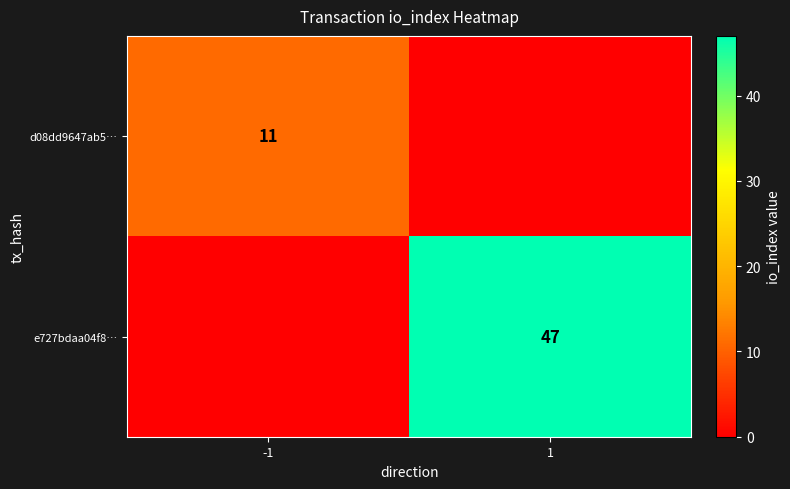

Which has a higher value, 1 or -1?

-1